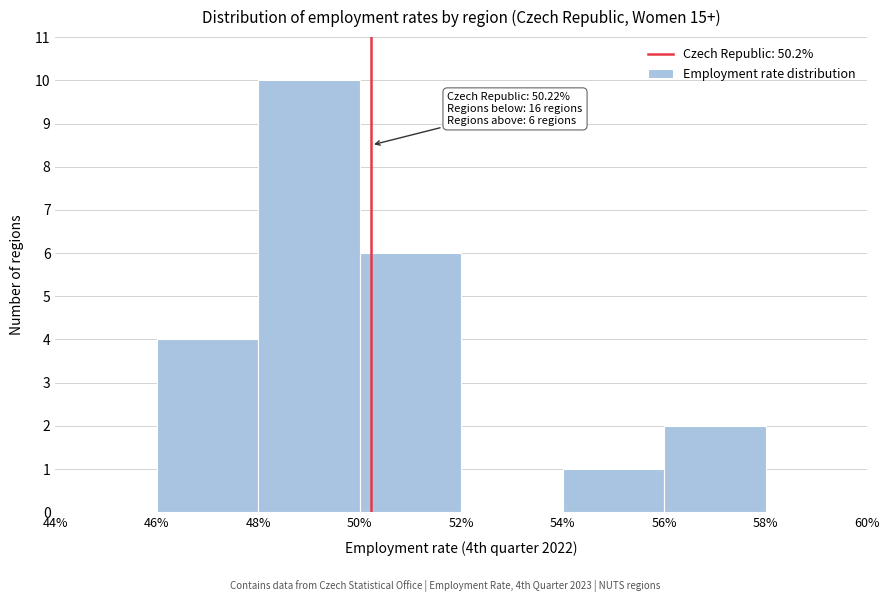

Which range on the x-axis has the tallest bar?

48% to 50%